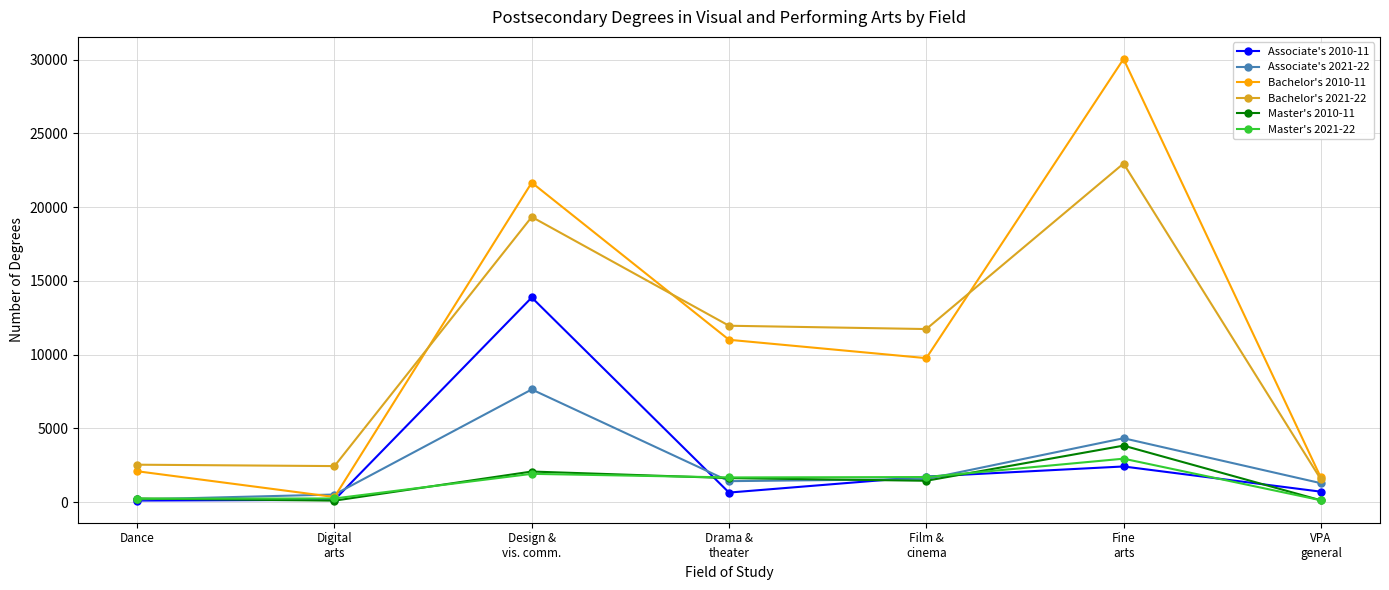

Rank the series by their maximum value, from lowest to highest.

Master's 2021-22, Master's 2010-11, Associate's 2021-22, Associate's 2010-11, Bachelor's 2021-22, Bachelor's 2010-11